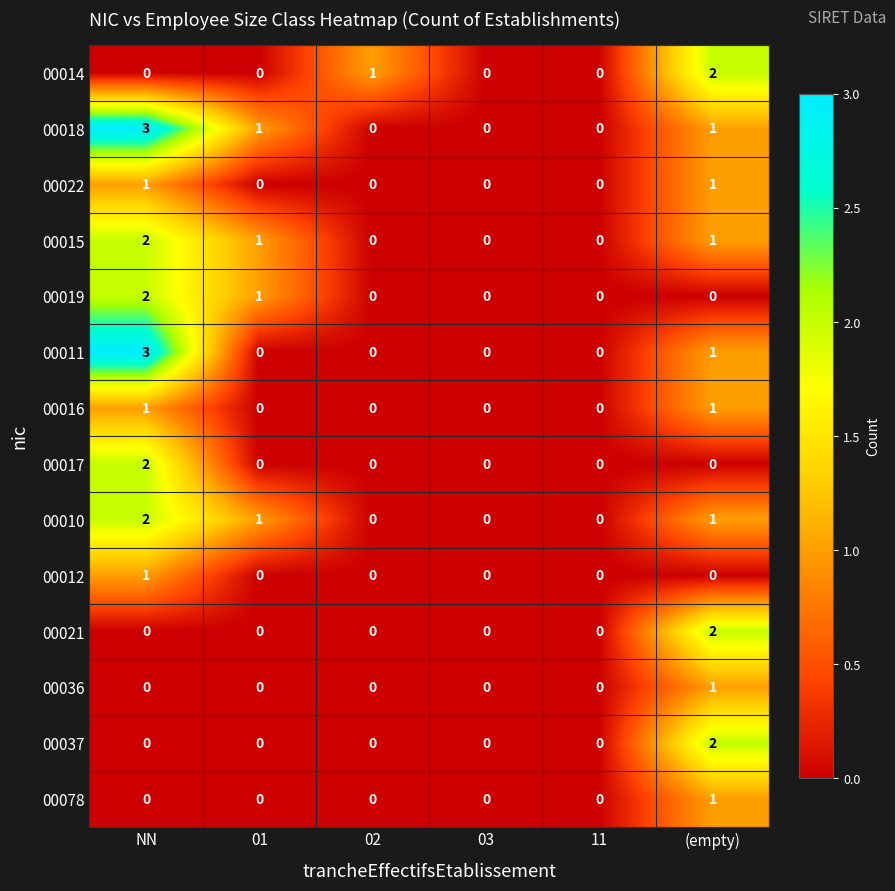

Is it true that 00078 equals 0 at 11?

True